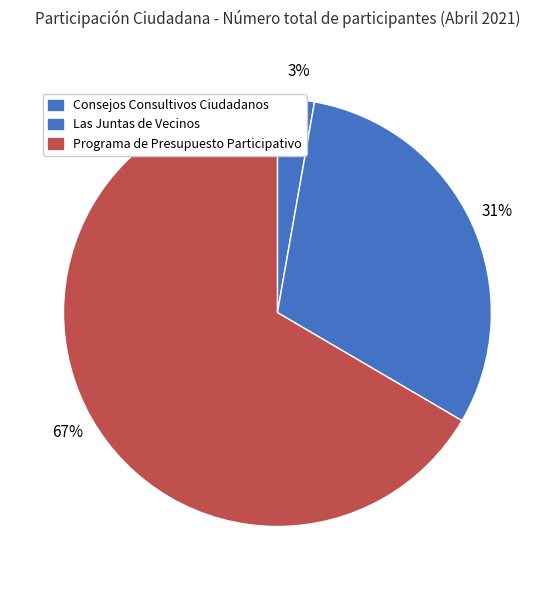

To the nearest percent, what portion does Consejos Consultivos Ciudadanos represent?

3%